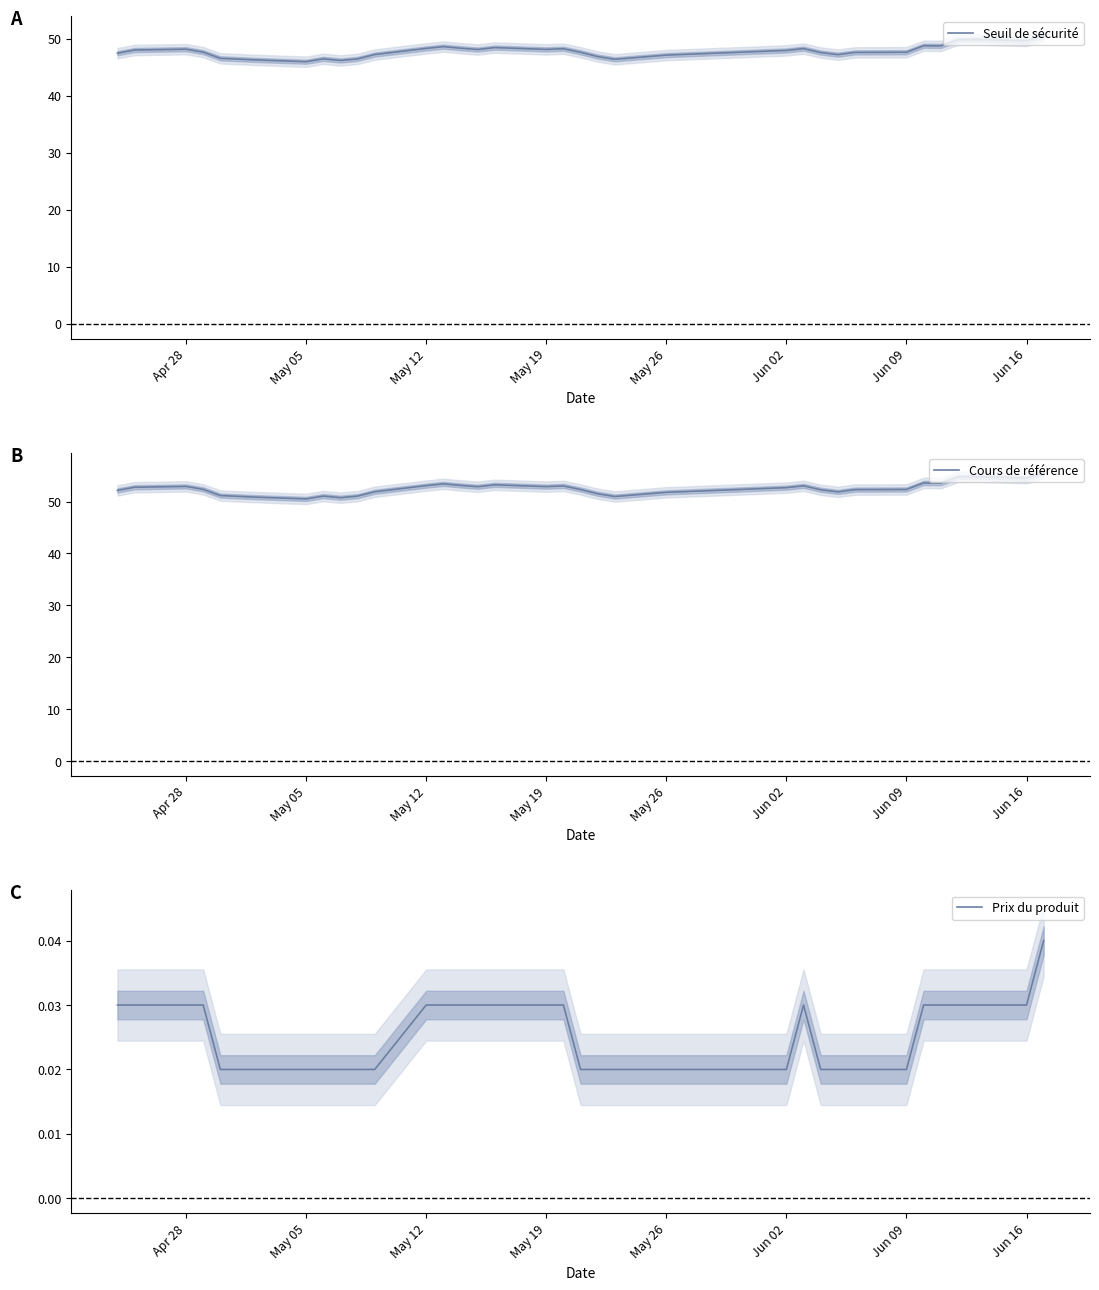

What is the lowest value of the Seuil de sécurité series?

46.0